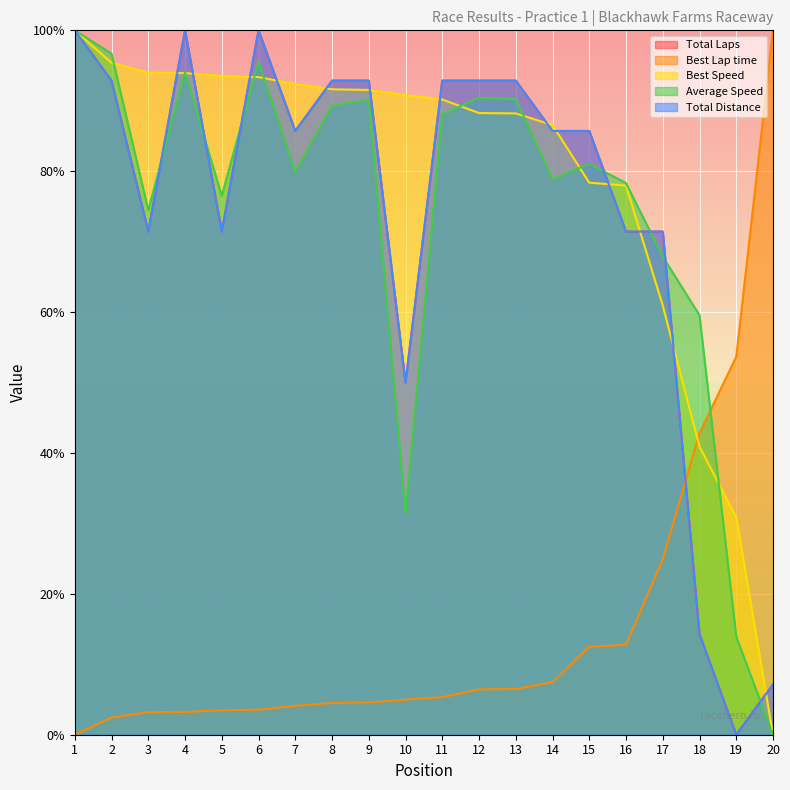

What is the greatest value displayed?

100.0